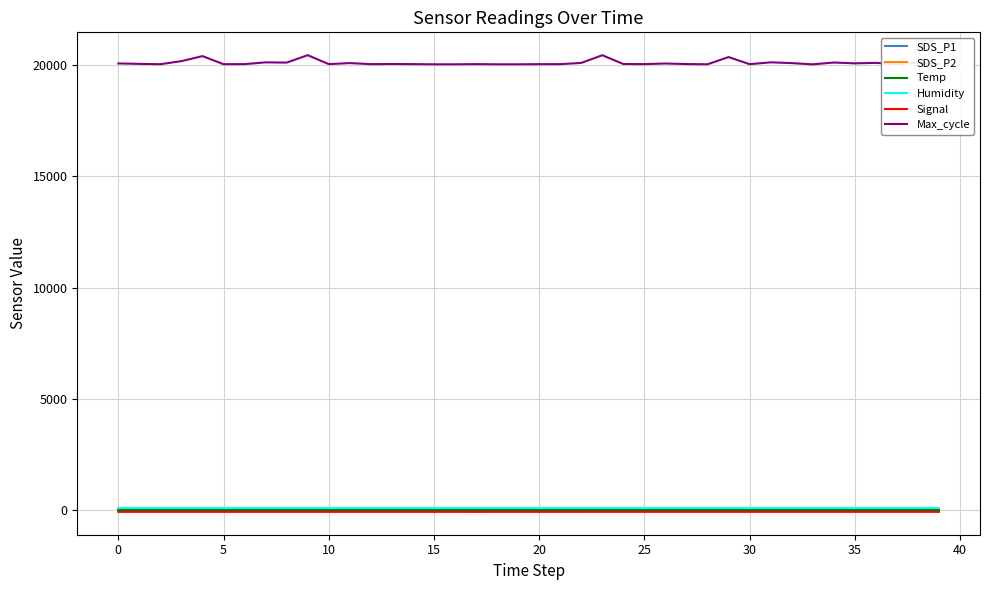

Which series has the largest total across all categories?

Max_cycle